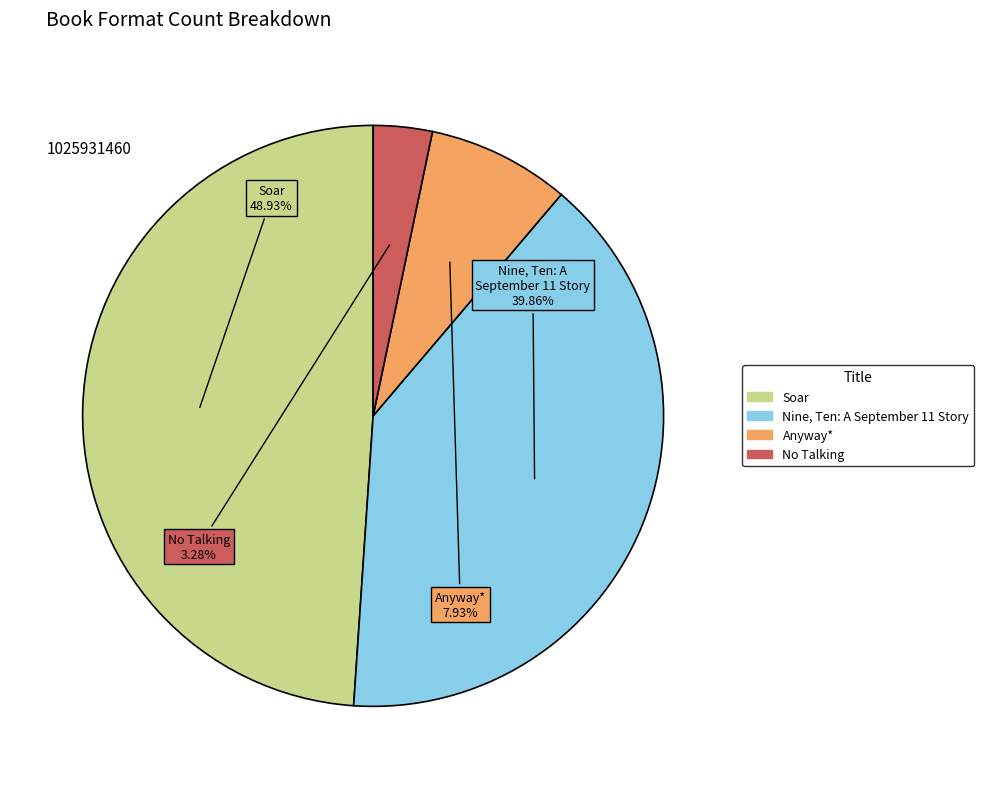

How many slices are in this pie chart?

4